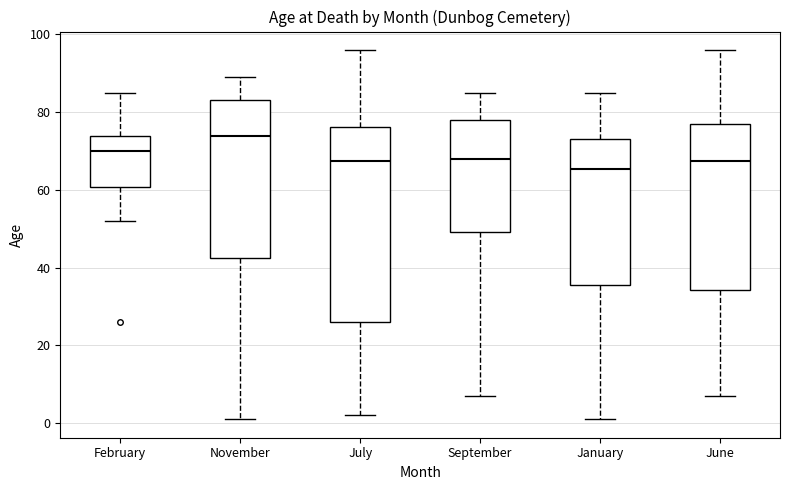

Reading left to right, read every box against the y-axis: the position of its median line, the range the box covers, and the ends of its whiskers. The values are not printed on the chart, so give them approximately, as read against the axis.

February: median 70, box 60 to 74, whiskers 52 to 86
November: median 74, box 42 to 84, whiskers 2 to 90
July: median 68, box 26 to 76, whiskers 2 to 96
September: median 68, box 50 to 78, whiskers 8 to 86
January: median 66, box 36 to 74, whiskers 2 to 86
June: median 68, box 34 to 78, whiskers 8 to 96